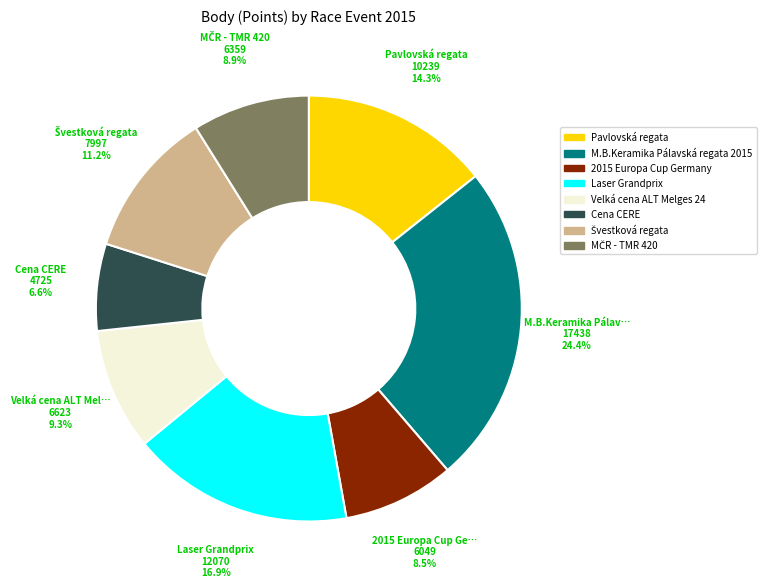

Which slice is the smallest?

Cena CERE